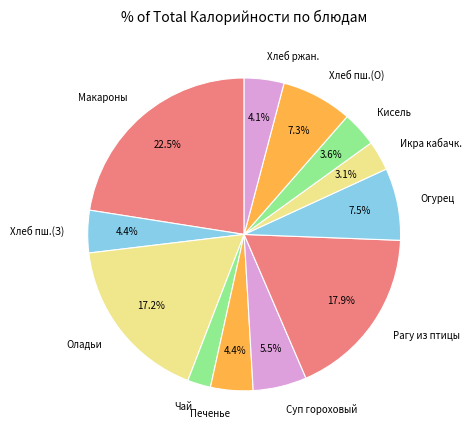

What is the ratio of the value at Чай to the value at Хлеб ржан.?

0.6